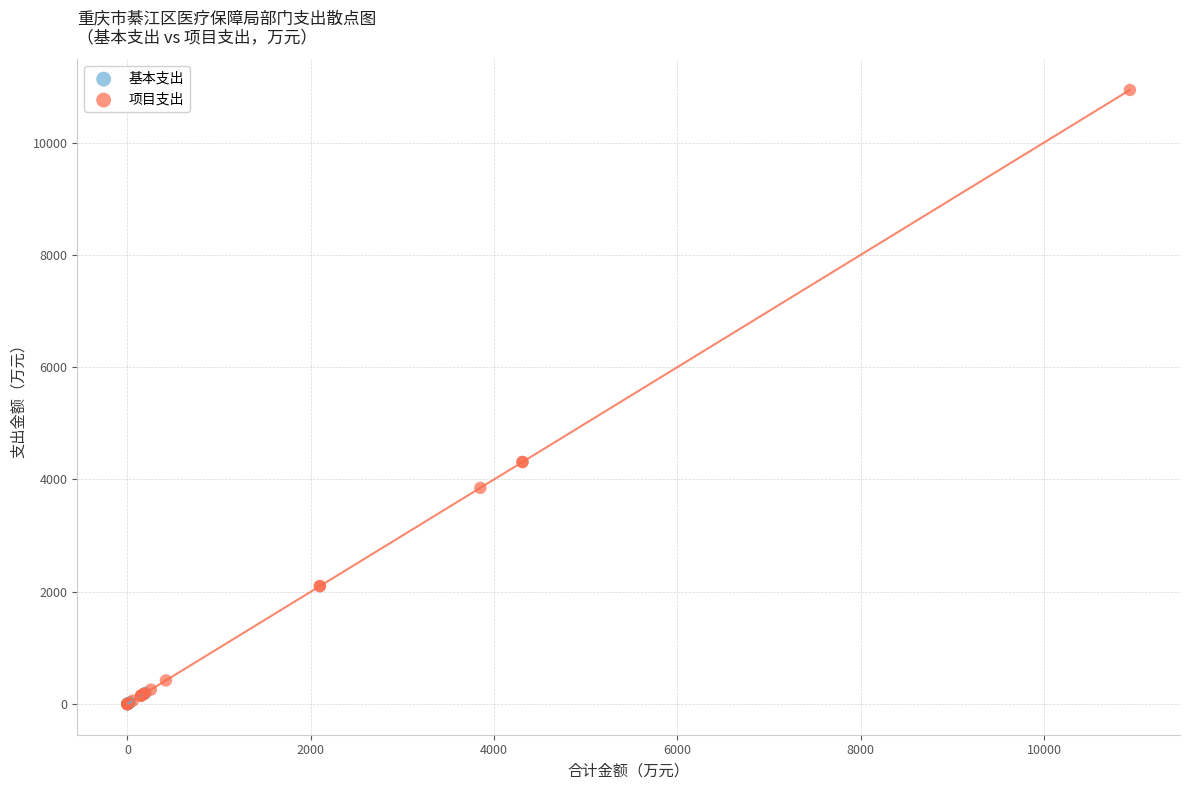

Which series contains the highest Y value?

项目支出